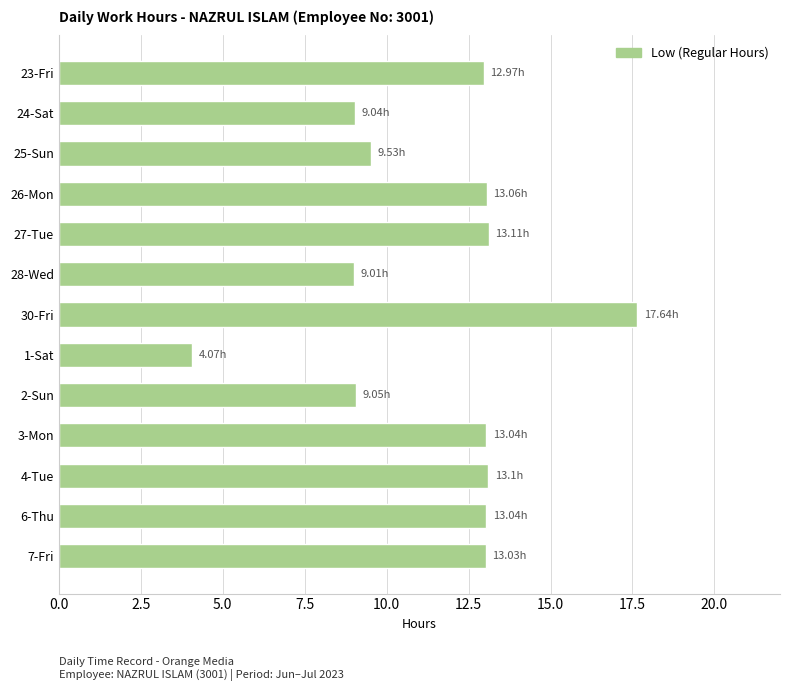

How many bars are there in total?

13